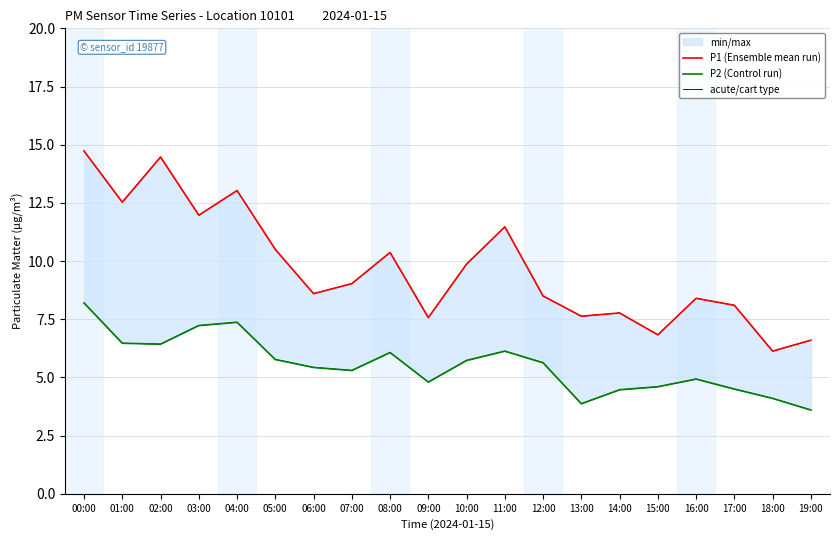

What is the lowest value of the P2 (Control run) series?

3.6